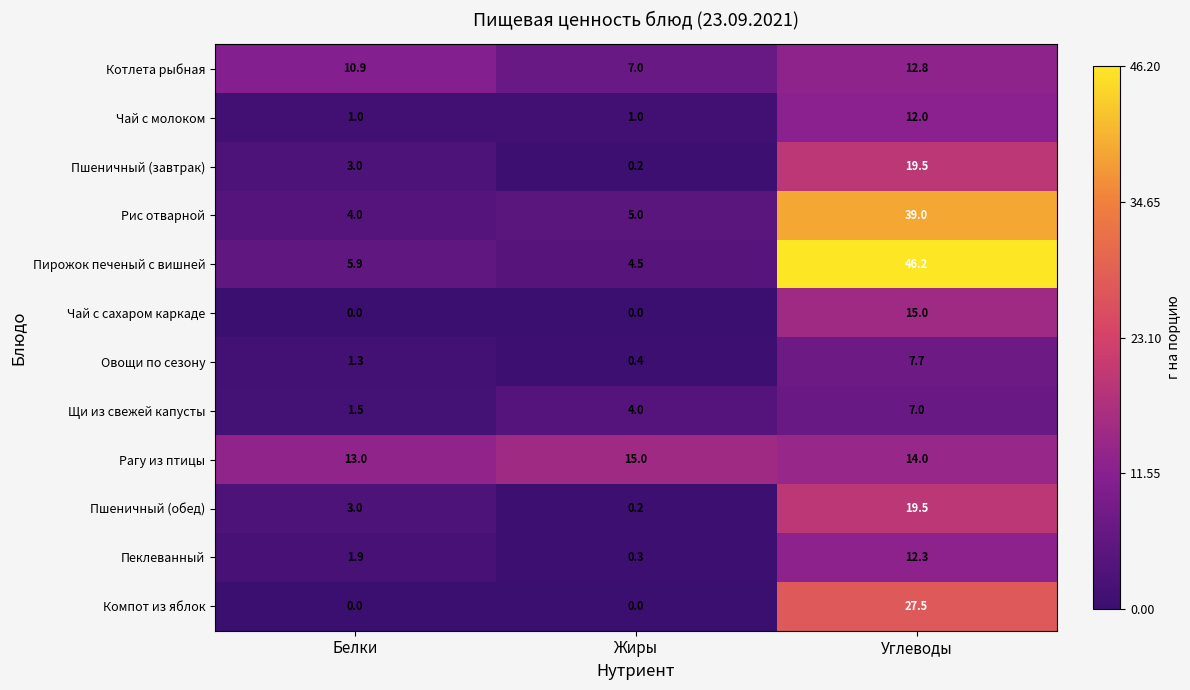

What is the difference between the highest and lowest values at Жиры?

15.0